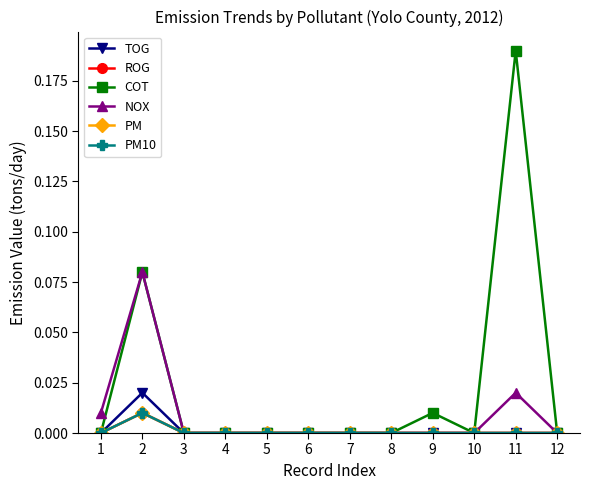

True or false: COT and ROG intersect in this chart.

False